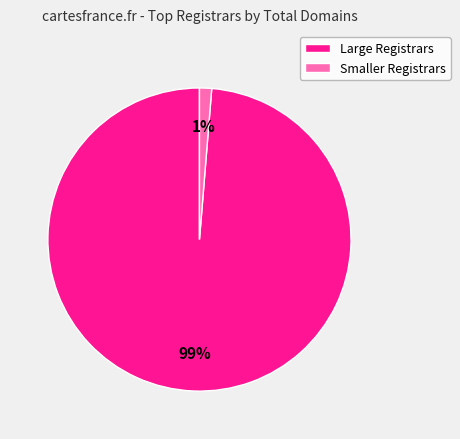

Count the number of slices in the pie.

2